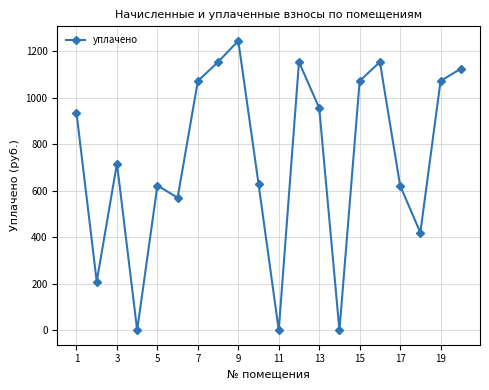

What is the value of the 16th point from the left?

1154.5